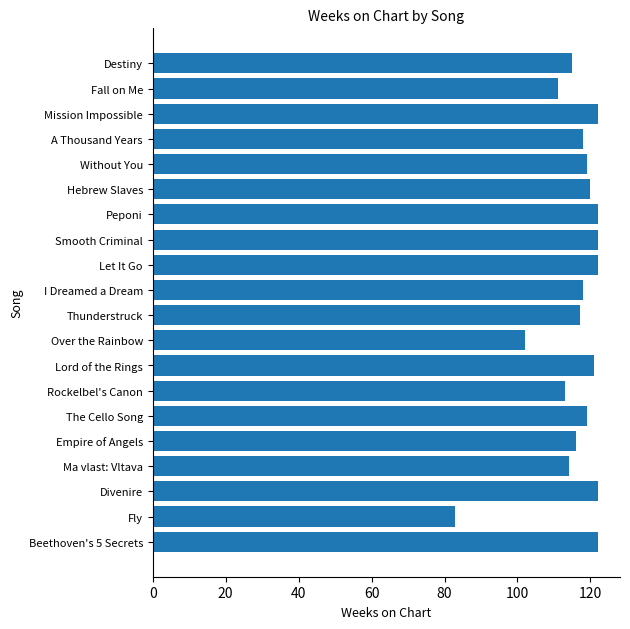

What is the average value?

116